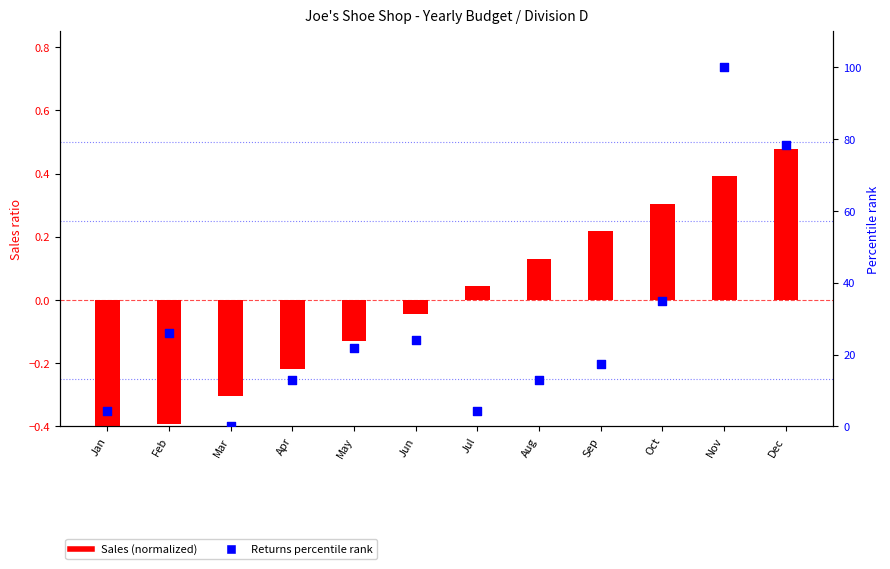

What is the total value across all series at Dec?

78.7